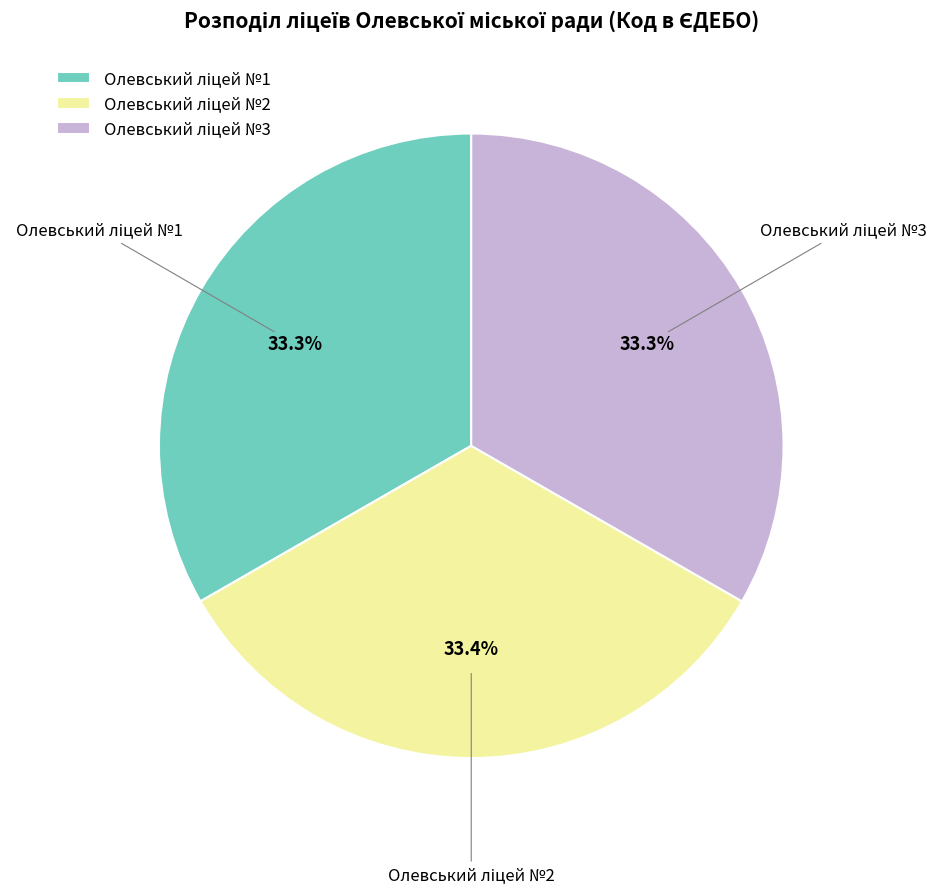

Is there a majority slice in this chart?

No